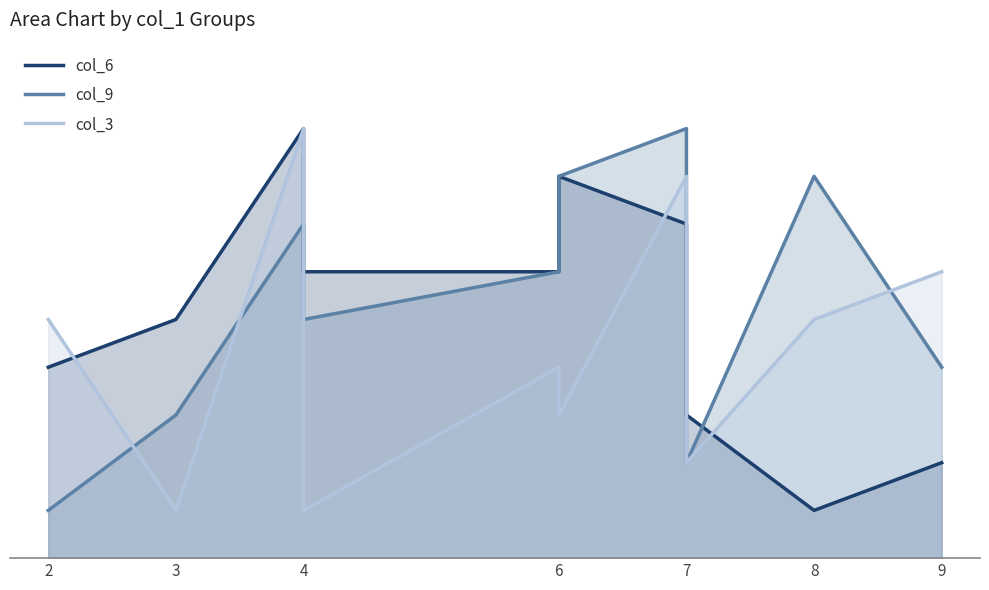

True or false: col_9 has a value of 1 at 2.

False